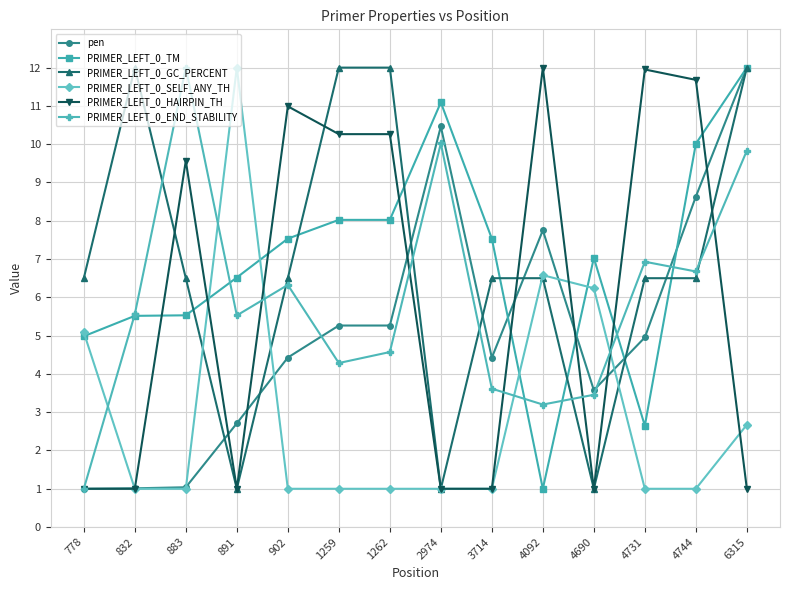

Which series ends up on top after the final intersection of PRIMER_LEFT_0_SELF_ANY_TH and PRIMER_LEFT_0_HAIRPIN_TH?

PRIMER_LEFT_0_SELF_ANY_TH